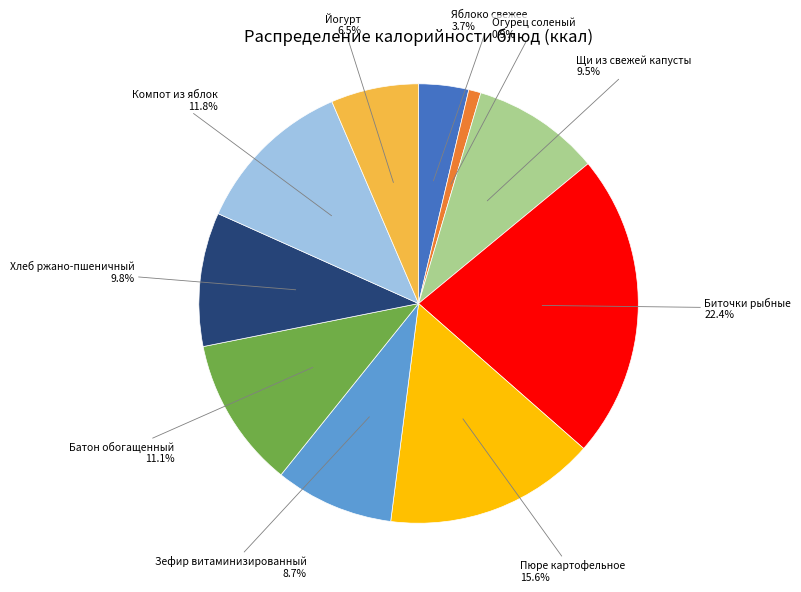

What portion of the pie excludes Щи из свежей капусты?

90.5%